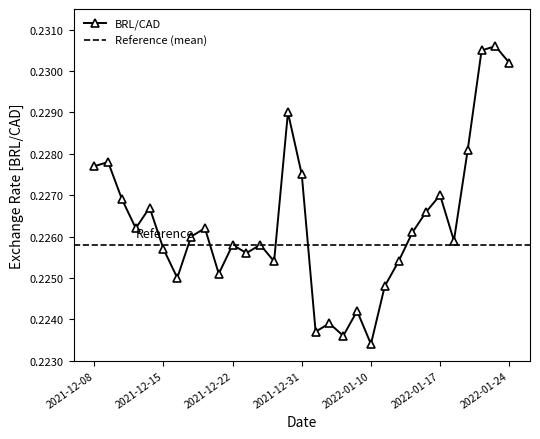

What is the average value?

0.2